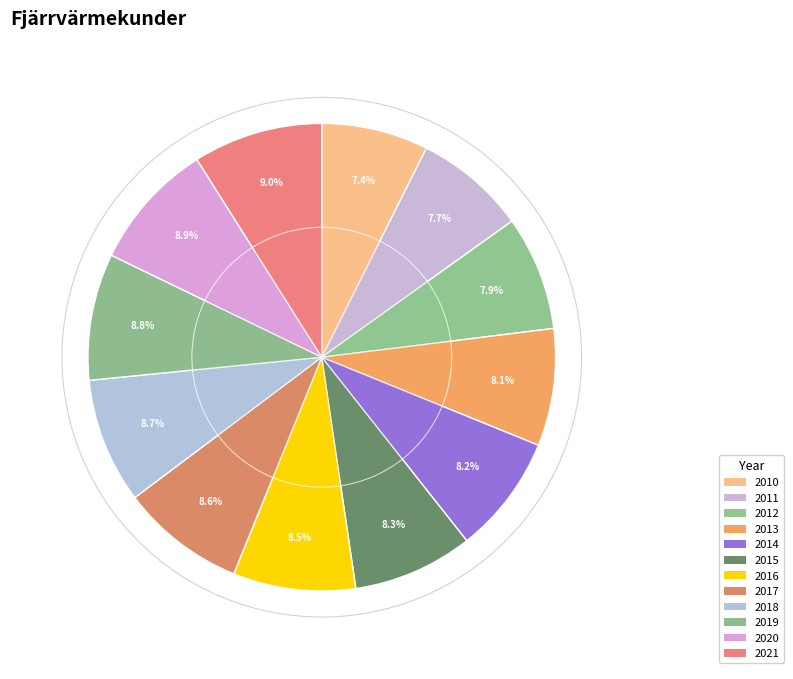

Does any single category account for the majority?

No